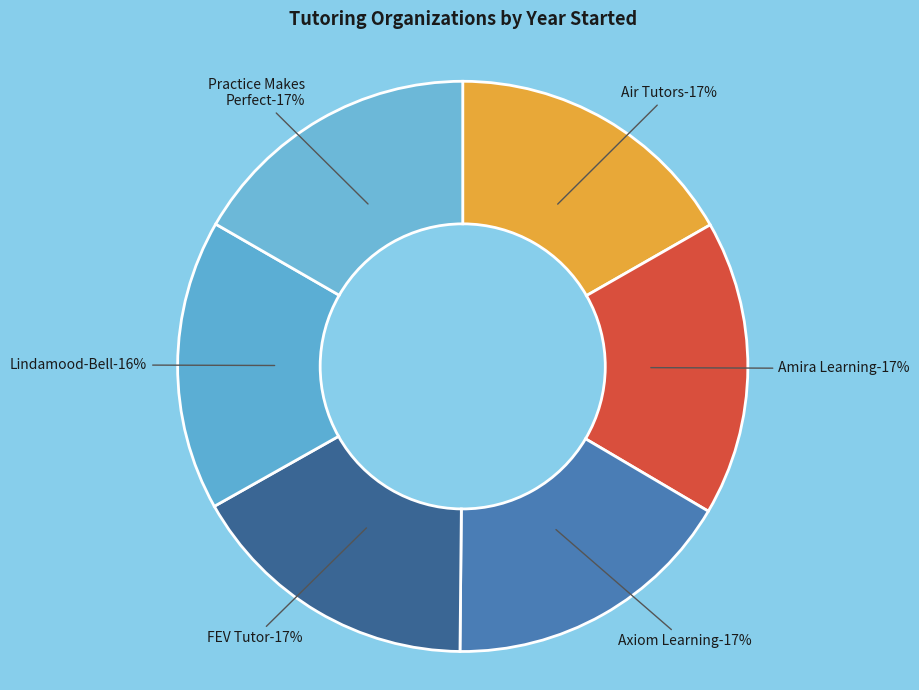

Count the number of slices in the pie.

6